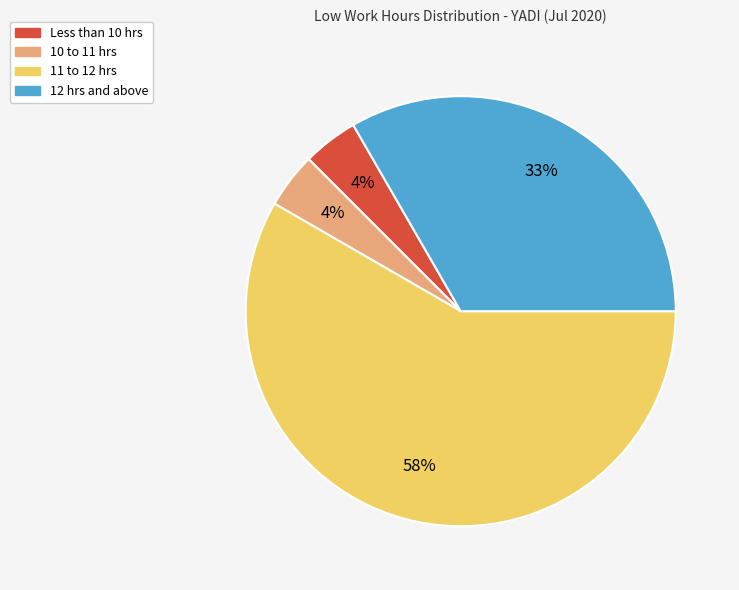

Is there a majority slice in this chart?

Yes